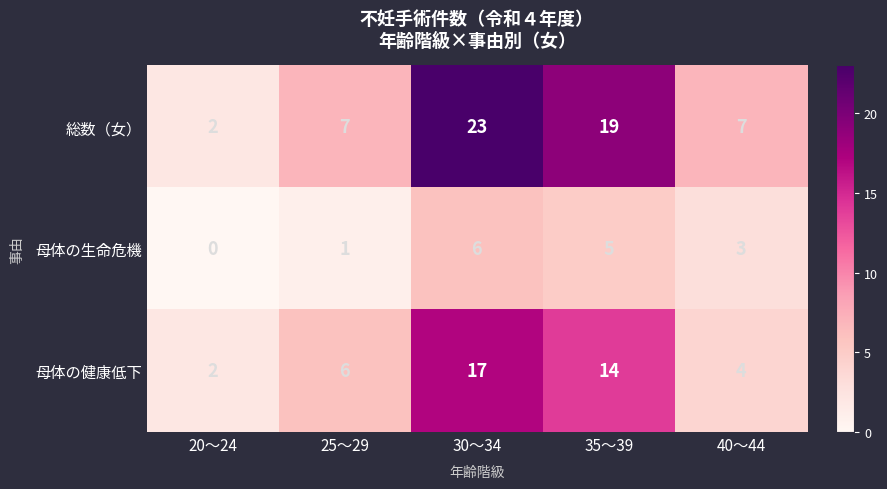

How many data points does each series have?

5